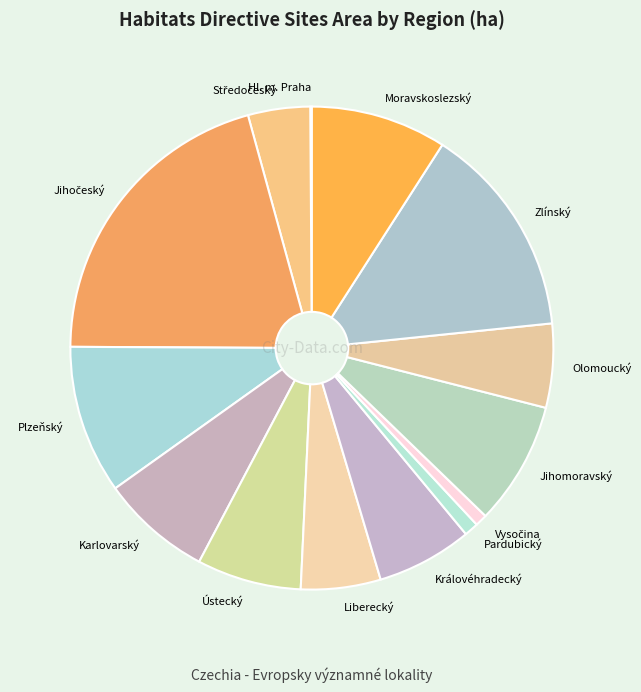

Does Karlovarský account for over 50% of the chart?

No